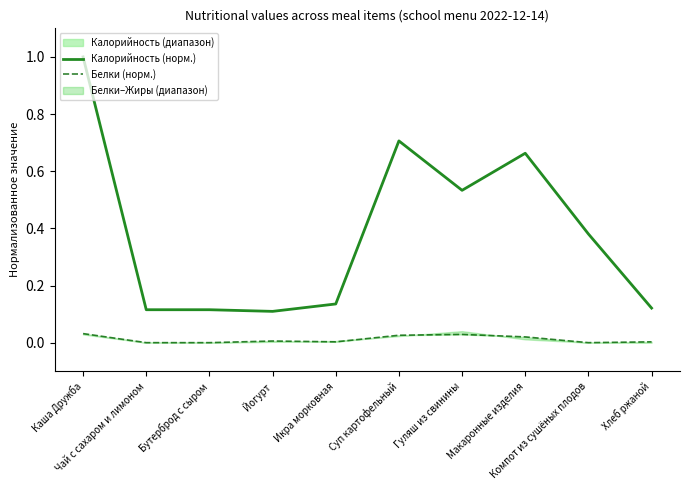

True or false: Калорийность (норм.) and Белки (норм.) intersect in this chart.

False